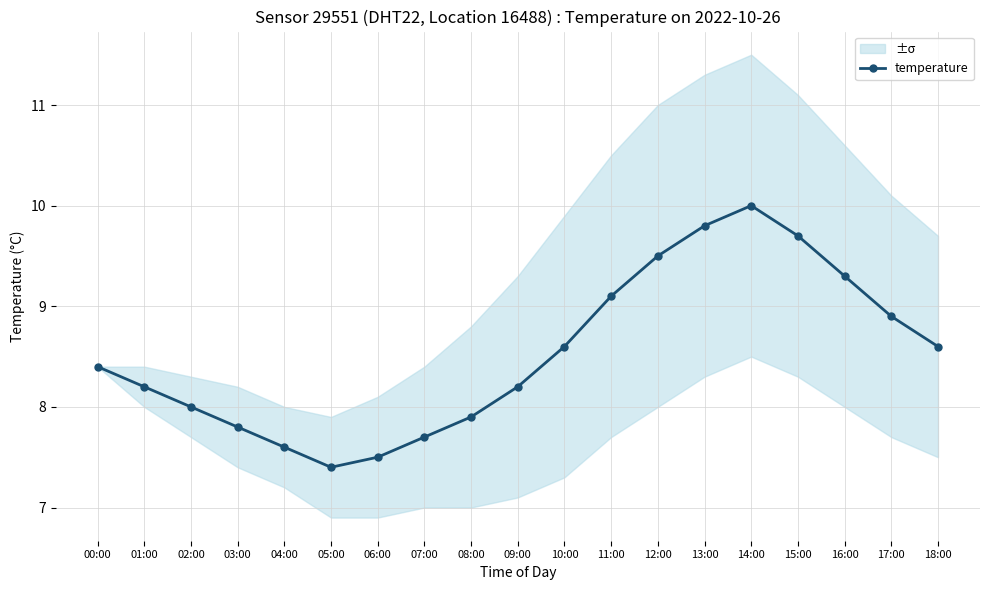

True or false: the data has more than 1 interior local peaks.

False